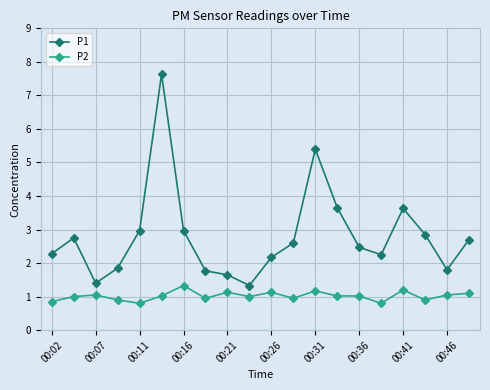

True or false: P2 and P1 intersect in this chart.

False